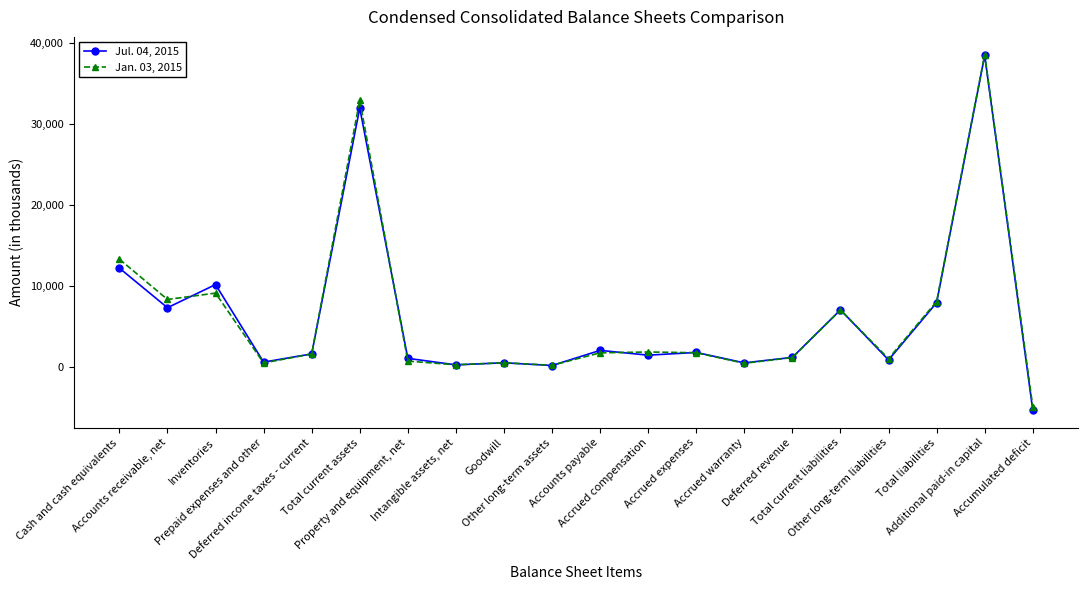

How many series are shown in this chart?

2